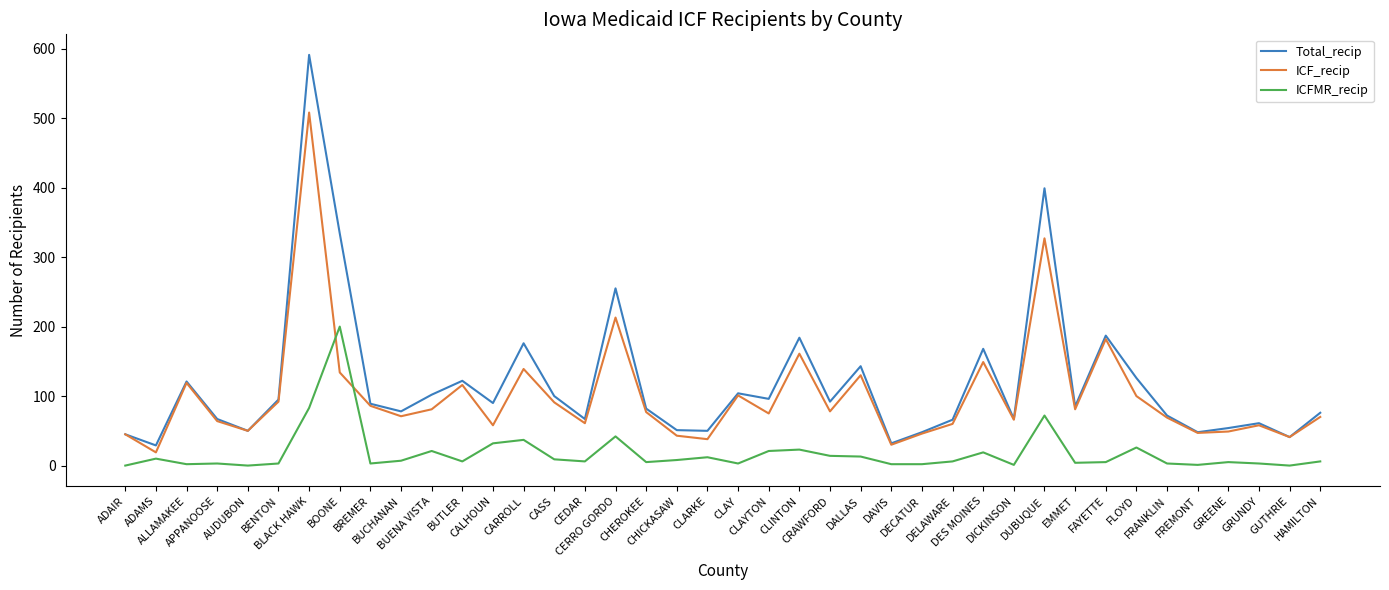

What is the average value of the ICF_recip series?

101